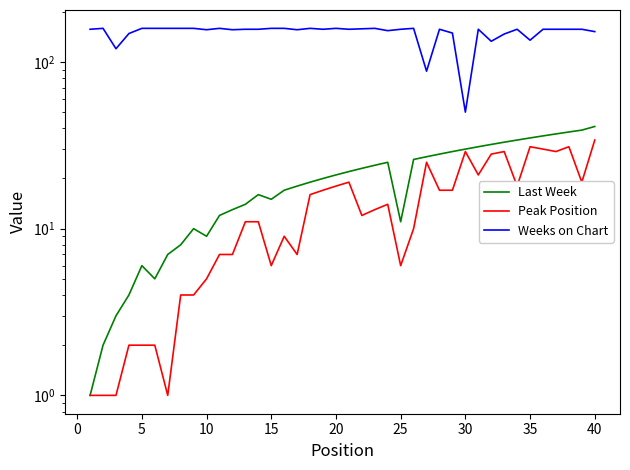

Is this an area chart (filled region under the line)?

No